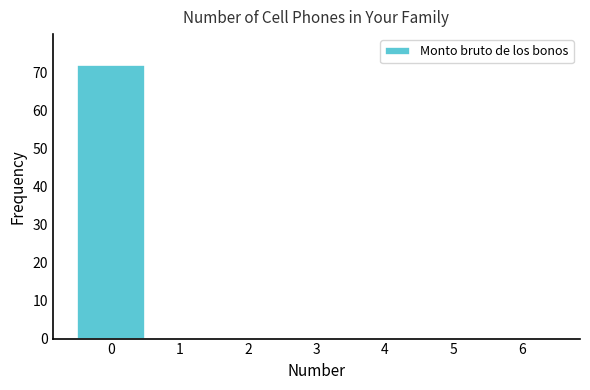

Reading left to right, transcribe this chart: for each bar, give the range it covers on the x-axis and its height. The values are not printed on the chart, so give them approximately, as read against the axis.

-0.5 to 0.5: 72
0.5 to 1.5: 0
1.5 to 2.5: 0
2.5 to 3.5: 0
3.5 to 4.5: 0
4.5 to 5.5: 0
5.5 to 6.5: 0